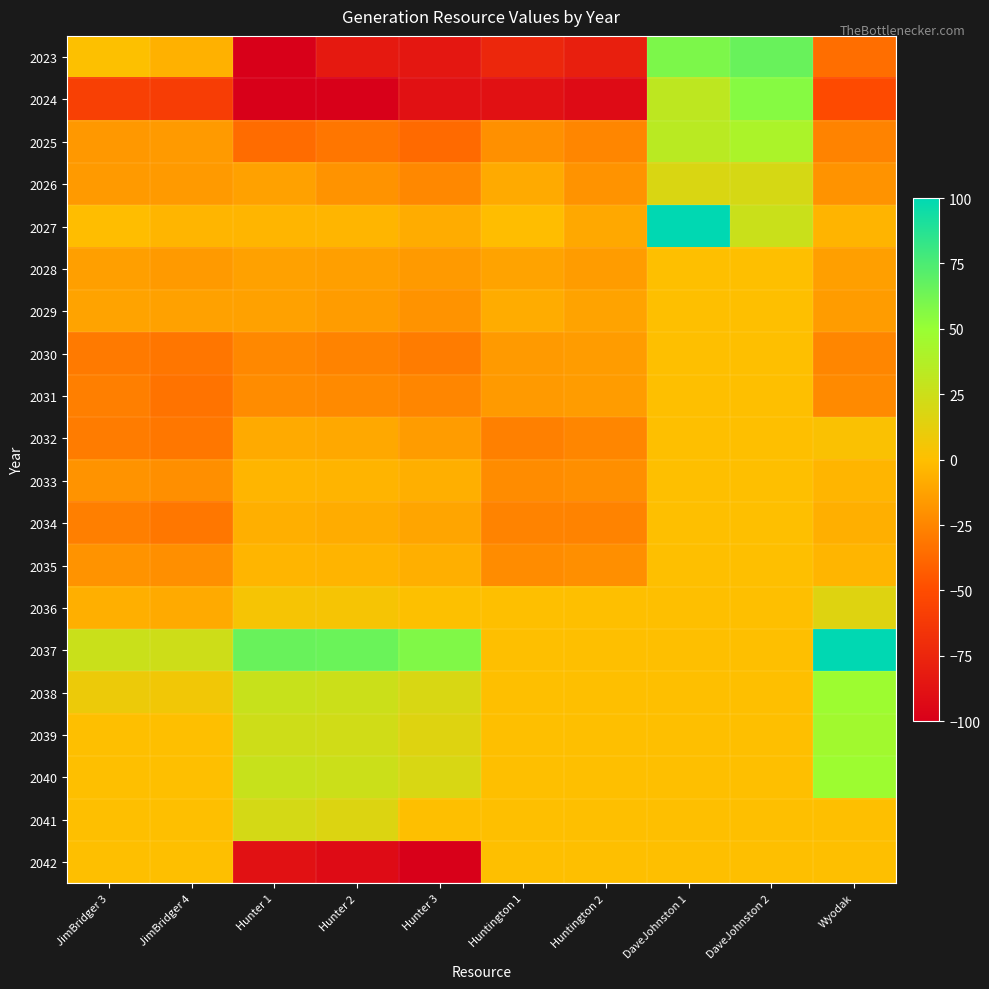

Reading left to right, transcribe all the data shown in this chart.

2023: JimBridger 3=1	JimBridger 4=-6	Hunter 1=-100	Hunter 2=-83	Hunter 3=-84	Huntington 1=-74	Huntington 2=-79	DaveJohnston 1=59	DaveJohnston 2=66	Wyodak=-35
2024: JimBridger 3=-58	JimBridger 4=-60	Hunter 1=-100	Hunter 2=-100	Hunter 3=-88	Huntington 1=-88	Huntington 2=-92	DaveJohnston 1=32	DaveJohnston 2=56	Wyodak=-51
2025: JimBridger 3=-17	JimBridger 4=-16	Hunter 1=-36	Hunter 2=-32	Hunter 3=-37	Huntington 1=-20	Huntington 2=-25	DaveJohnston 1=34	DaveJohnston 2=41	Wyodak=-26
2026: JimBridger 3=-16	JimBridger 4=-16	Hunter 1=-13	Hunter 2=-19	Hunter 3=-24	Huntington 1=-9	Huntington 2=-19	DaveJohnston 1=18	DaveJohnston 2=20	Wyodak=-19
2027: JimBridger 3=-1	JimBridger 4=-4	Hunter 1=-4	Hunter 2=-4	Hunter 3=-8	Huntington 1=-1	Huntington 2=-10	DaveJohnston 1=100	DaveJohnston 2=26	Wyodak=-5
2028: JimBridger 3=-14	JimBridger 4=-16	Hunter 1=-13	Hunter 2=-14	Hunter 3=-16	Huntington 1=-12	Huntington 2=-15	DaveJohnston 1=0	DaveJohnston 2=0	Wyodak=-14
2029: JimBridger 3=-12	JimBridger 4=-13	Hunter 1=-13	Hunter 2=-15	Hunter 3=-19	Huntington 1=-8	Huntington 2=-12	DaveJohnston 1=0	DaveJohnston 2=0	Wyodak=-15
2030: JimBridger 3=-30	JimBridger 4=-32	Hunter 1=-24	Hunter 2=-26	Hunter 3=-29	Huntington 1=-16	Huntington 2=-15	DaveJohnston 1=0	DaveJohnston 2=0	Wyodak=-25
2031: JimBridger 3=-28	JimBridger 4=-33	Hunter 1=-22	Hunter 2=-23	Hunter 3=-25	Huntington 1=-16	Huntington 2=-15	DaveJohnston 1=0	DaveJohnston 2=0	Wyodak=-23
2032: JimBridger 3=-29	JimBridger 4=-31	Hunter 1=-9	Hunter 2=-10	Hunter 3=-15	Huntington 1=-27	Huntington 2=-25	DaveJohnston 1=0	DaveJohnston 2=0	Wyodak=2
2033: JimBridger 3=-19	JimBridger 4=-21	Hunter 1=-4	Hunter 2=-5	Hunter 3=-7	Huntington 1=-22	Huntington 2=-21	DaveJohnston 1=0	DaveJohnston 2=0	Wyodak=-4
2034: JimBridger 3=-28	JimBridger 4=-31	Hunter 1=-7	Hunter 2=-8	Hunter 3=-11	Huntington 1=-26	Huntington 2=-26	DaveJohnston 1=0	DaveJohnston 2=0	Wyodak=-7
2035: JimBridger 3=-19	JimBridger 4=-21	Hunter 1=-4	Hunter 2=-5	Hunter 3=-7	Huntington 1=-22	Huntington 2=-21	DaveJohnston 1=0	DaveJohnston 2=0	Wyodak=-4
2036: JimBridger 3=-7	JimBridger 4=-9	Hunter 1=4	Hunter 2=4	Hunter 3=1	Huntington 1=0	Huntington 2=0	DaveJohnston 1=0	DaveJohnston 2=0	Wyodak=16
2037: JimBridger 3=26	JimBridger 4=24	Hunter 1=66	Hunter 2=65	Hunter 3=58	Huntington 1=0	Huntington 2=0	DaveJohnston 1=0	DaveJohnston 2=0	Wyodak=100
2038: JimBridger 3=9	JimBridger 4=7	Hunter 1=27	Hunter 2=25	Hunter 3=19	Huntington 1=0	Huntington 2=0	DaveJohnston 1=0	DaveJohnston 2=0	Wyodak=48
2039: JimBridger 3=0	JimBridger 4=0	Hunter 1=24	Hunter 2=23	Hunter 3=16	Huntington 1=0	Huntington 2=0	DaveJohnston 1=0	DaveJohnston 2=0	Wyodak=46
2040: JimBridger 3=0	JimBridger 4=0	Hunter 1=27	Hunter 2=25	Hunter 3=19	Huntington 1=0	Huntington 2=0	DaveJohnston 1=0	DaveJohnston 2=0	Wyodak=48
2041: JimBridger 3=0	JimBridger 4=0	Hunter 1=21	Hunter 2=17	Hunter 3=0	Huntington 1=0	Huntington 2=0	DaveJohnston 1=0	DaveJohnston 2=0	Wyodak=0
2042: JimBridger 3=0	JimBridger 4=0	Hunter 1=-88	Hunter 2=-92	Hunter 3=-100	Huntington 1=0	Huntington 2=0	DaveJohnston 1=0	DaveJohnston 2=0	Wyodak=0